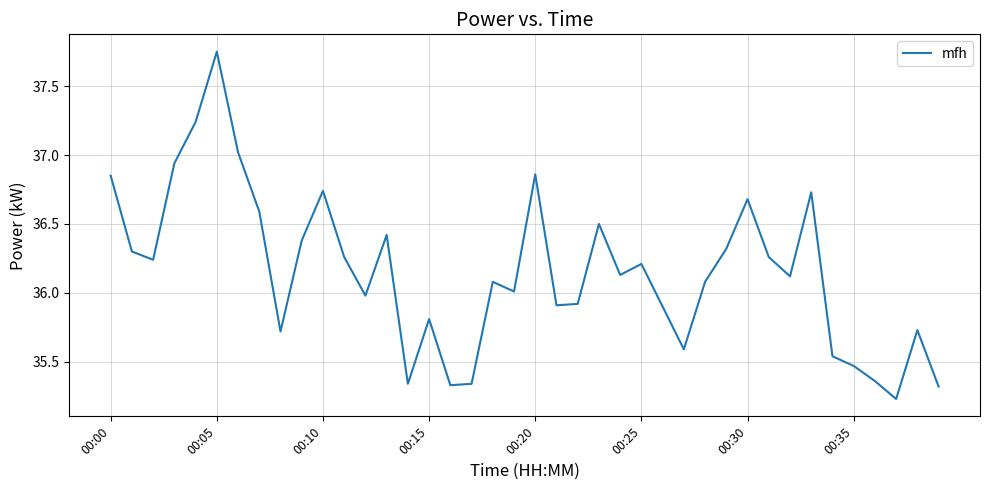

What is the value of the 7th point from the left?

37.0